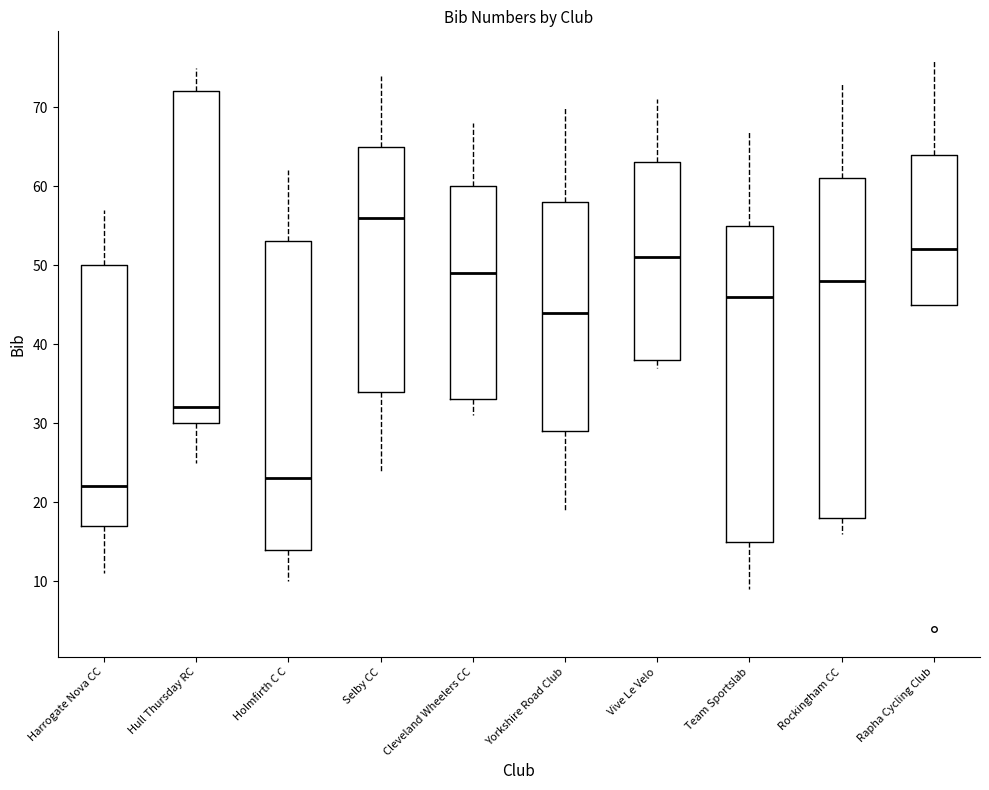

Reading left to right, read every box against the y-axis: the position of its median line, the range the box covers, and the ends of its whiskers. The values are not printed on the chart, so give them approximately, as read against the axis.

Harrogate Nova CC: median 22, box 17 to 50, whiskers 11 to 57
Hull Thursday RC: median 32, box 30 to 72, whiskers 25 to 75
Holmfirth C C: median 23, box 14 to 53, whiskers 10 to 62
Selby CC: median 56, box 34 to 65, whiskers 24 to 74
Cleveland Wheelers CC: median 49, box 33 to 60, whiskers 31 to 68
Yorkshire Road Club: median 44, box 29 to 58, whiskers 19 to 70
Vive Le Velo: median 51, box 38 to 63, whiskers 37 to 71
Team Sportslab: median 46, box 15 to 55, whiskers 9 to 67
Rockingham CC: median 48, box 18 to 61, whiskers 16 to 73
Rapha Cycling Club: median 52, box 45 to 64, whiskers 45 to 76